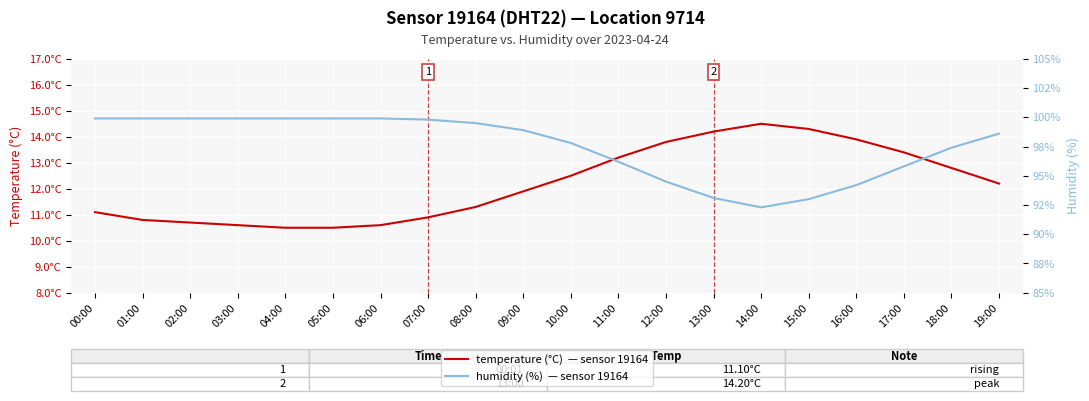

Rank the categories by temperature (°C)  — sensor 19164 value from lowest to highest.

04:00, 05:00, 03:00, 06:00, 02:00, 01:00, 07:00, 00:00, 08:00, 09:00, 19:00, 10:00, 18:00, 11:00, 17:00, 12:00, 16:00, 13:00, 15:00, 14:00